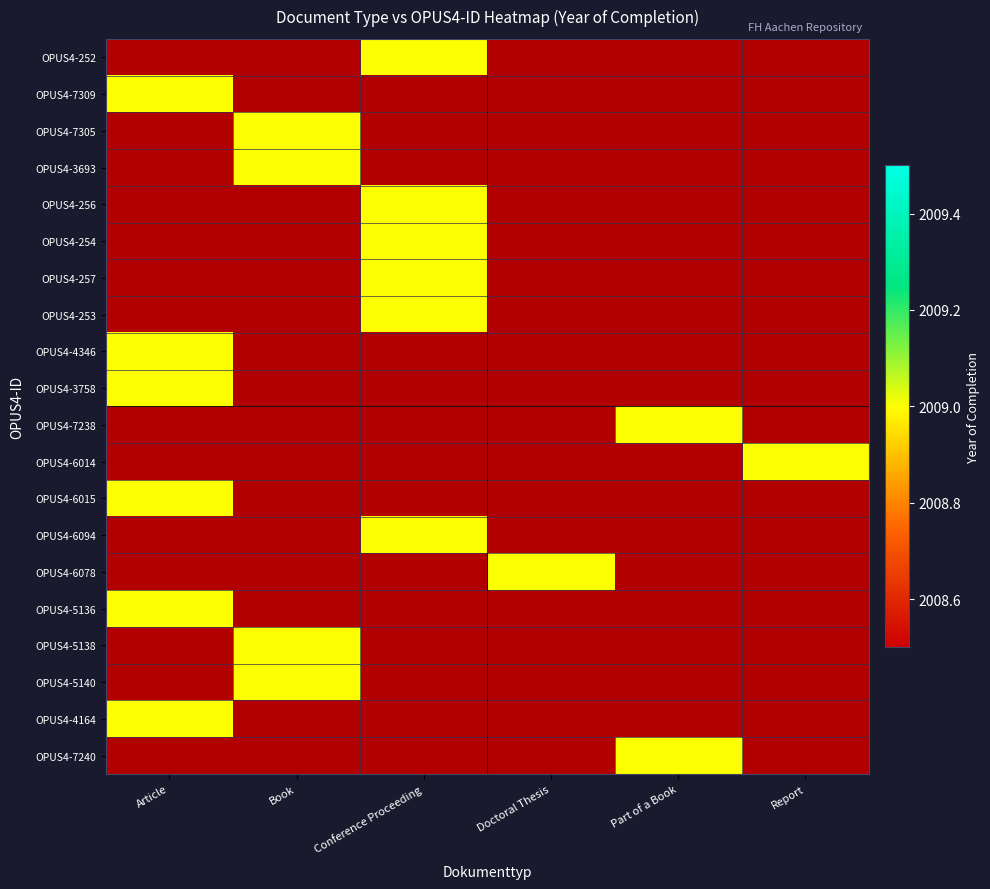

What is the greatest value displayed?

2009.0